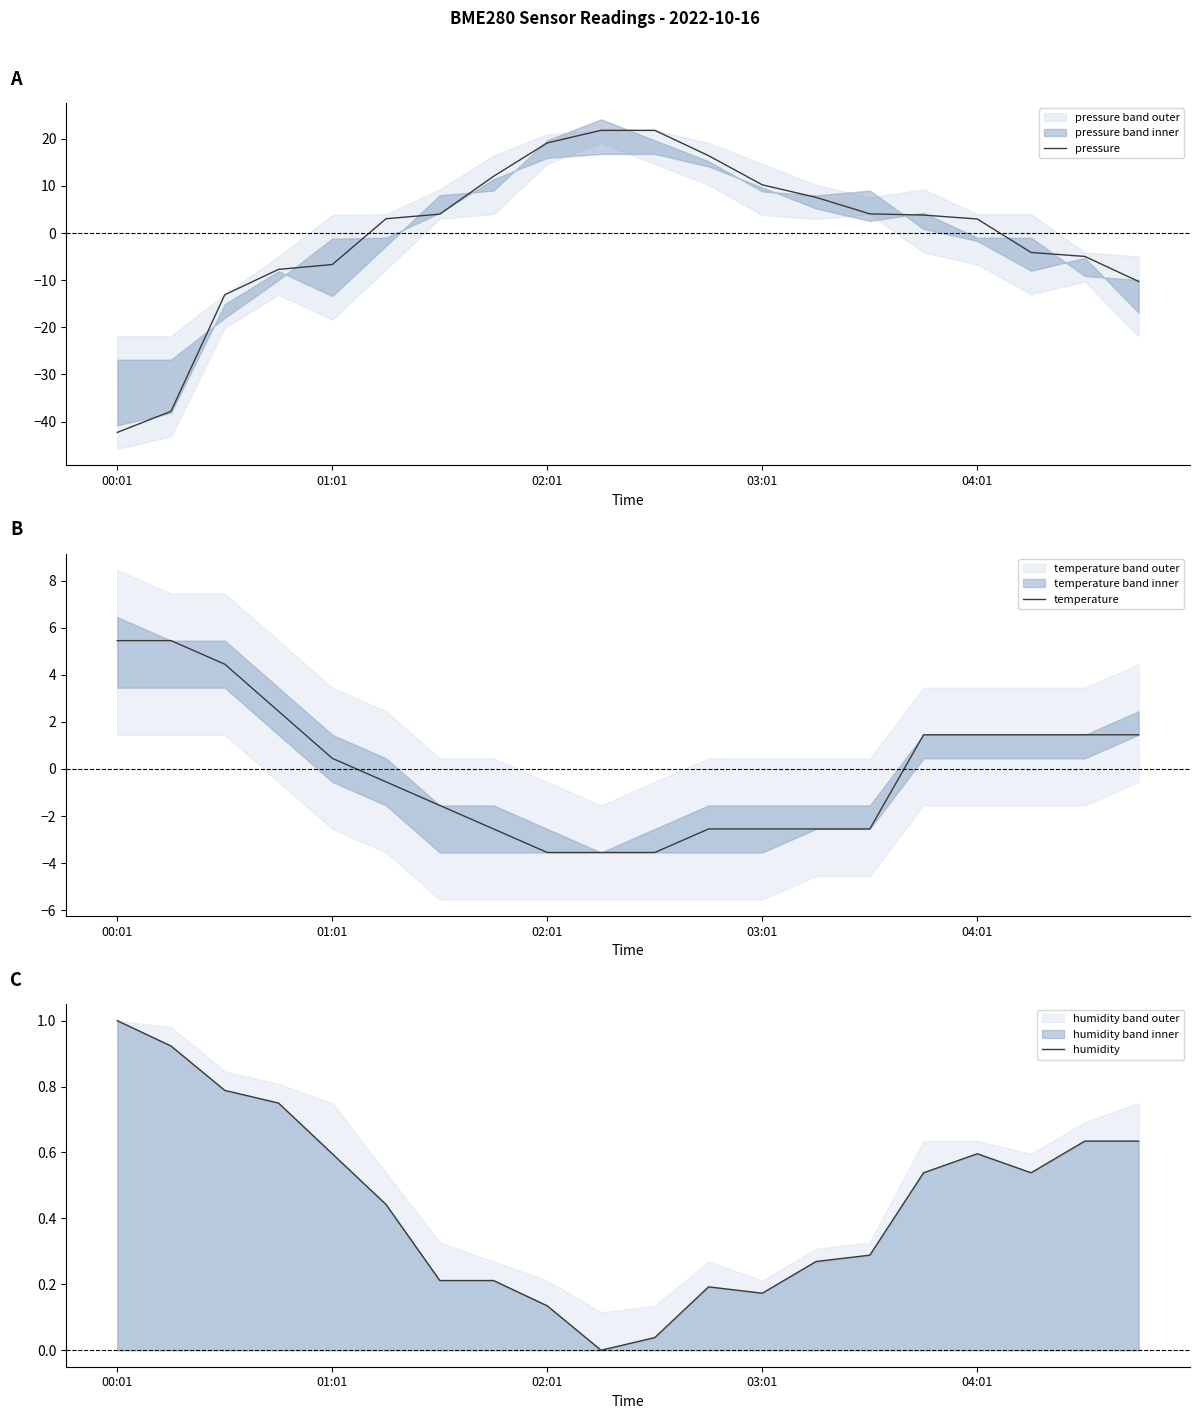

What is the label of the 5th point from the right?

15